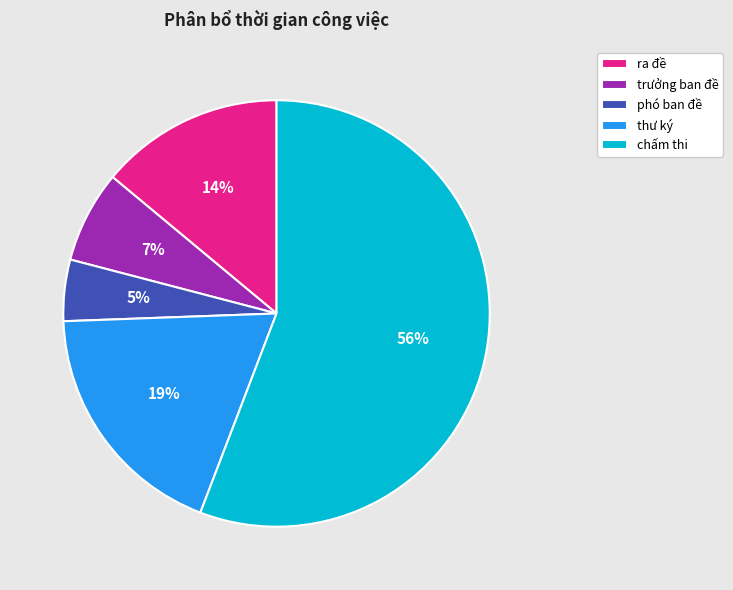

To the nearest percent, what percentage of the pie is thư ký?

19%